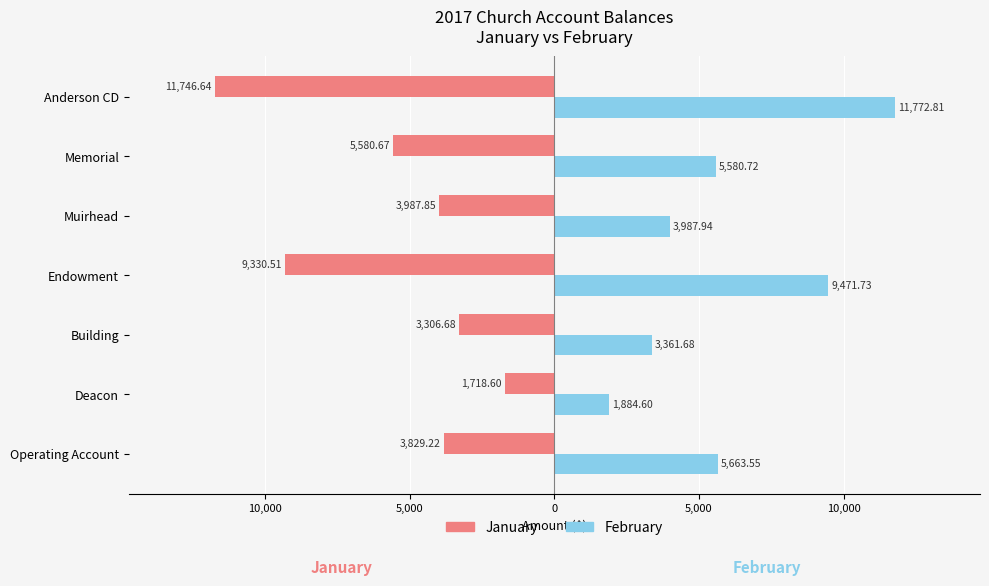

What are all the series names shown in the legend?

January, February